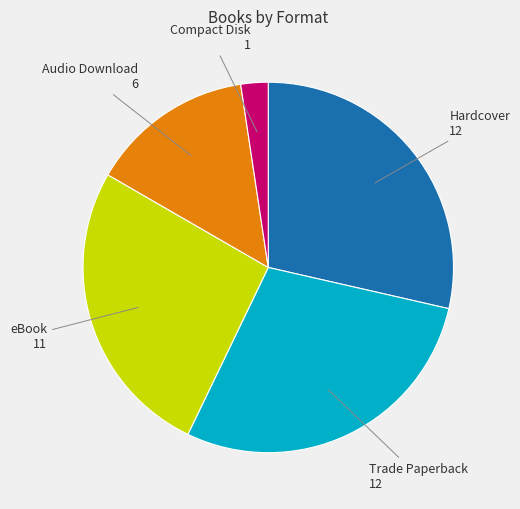

Is there a majority slice in this chart?

No